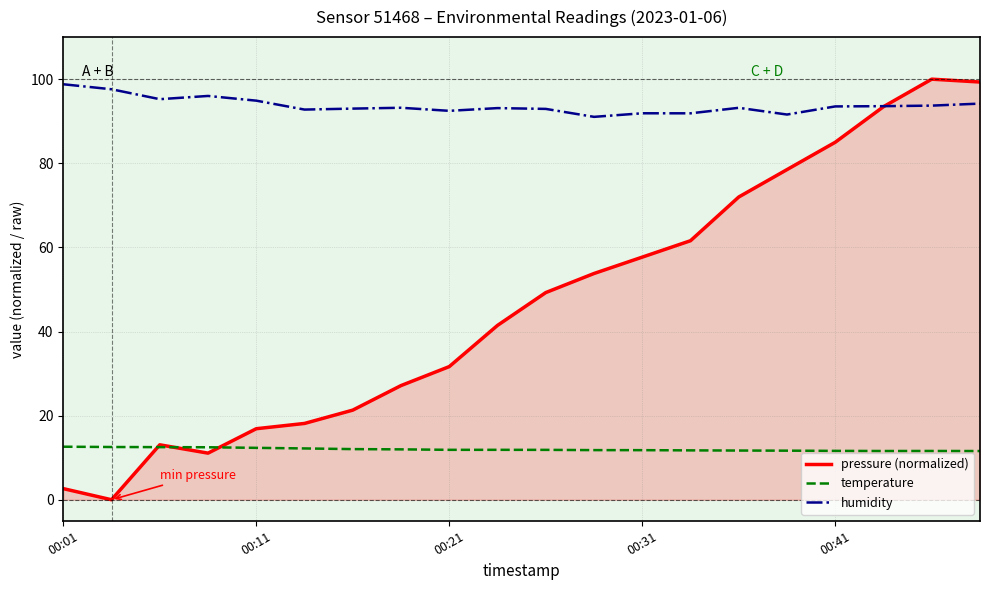

Which series has the largest total across all categories?

humidity